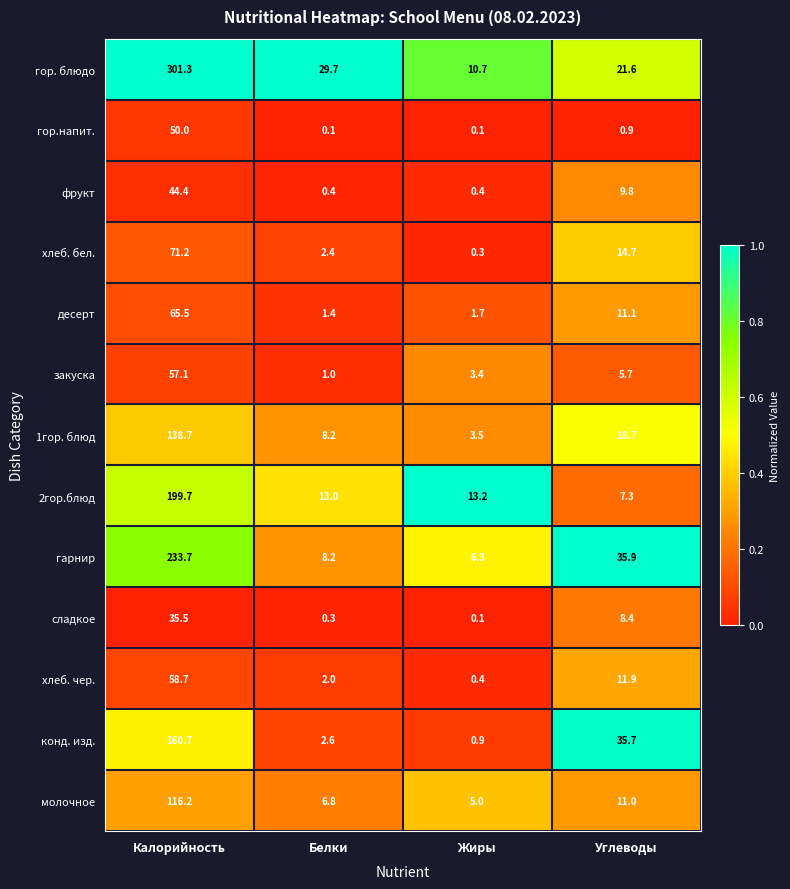

Which series has the largest total across all categories?

гор. блюдо